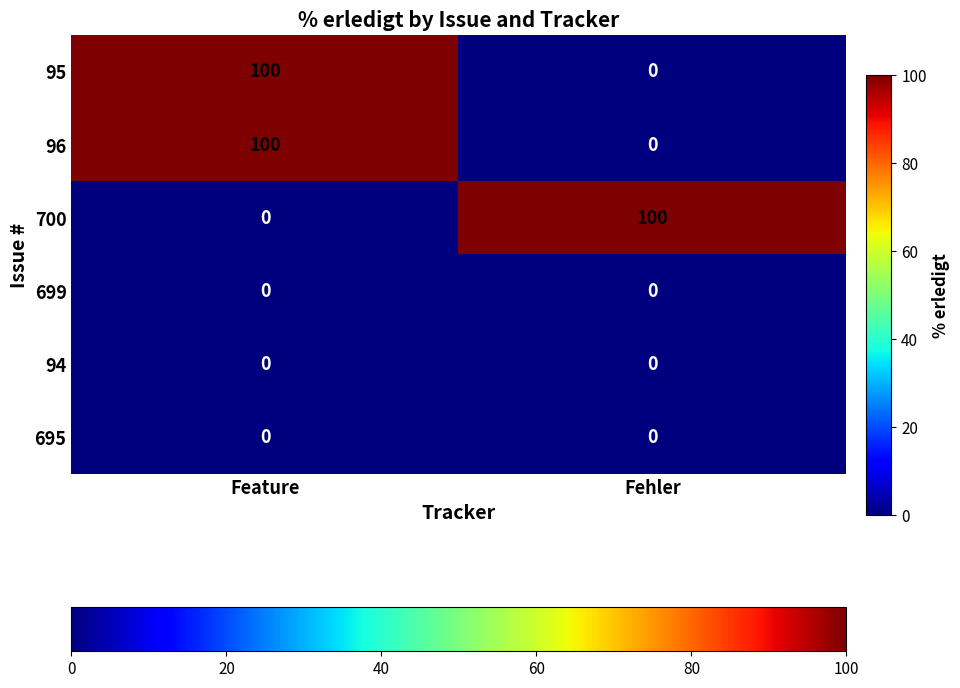

How many series are shown in this chart?

6